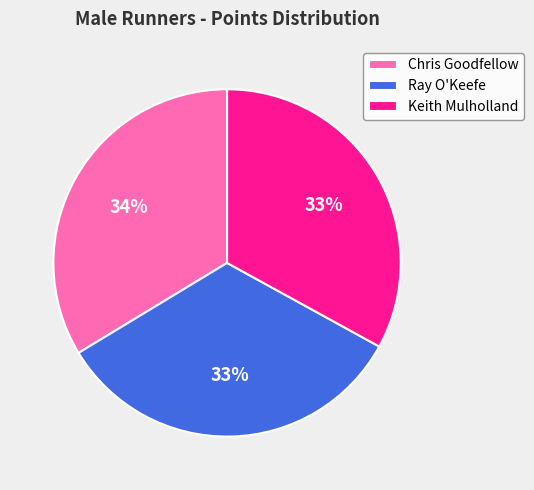

Do Keith Mulholland and Chris Goodfellow together represent more than half of the pie?

Yes